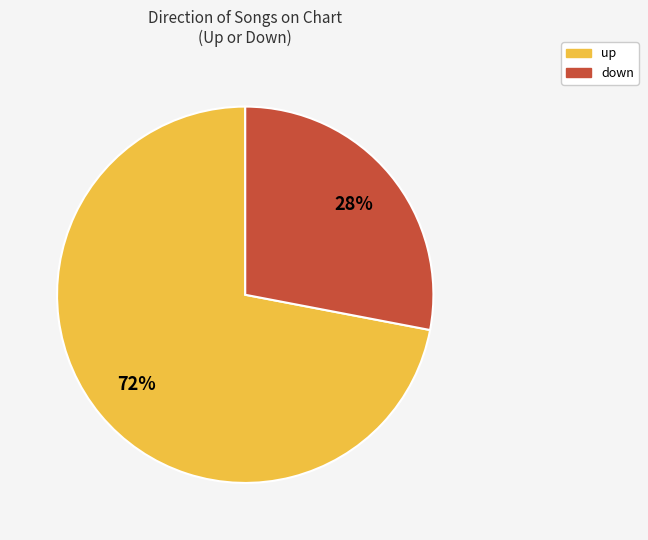

Is the sum of down and up greater than half?

Yes